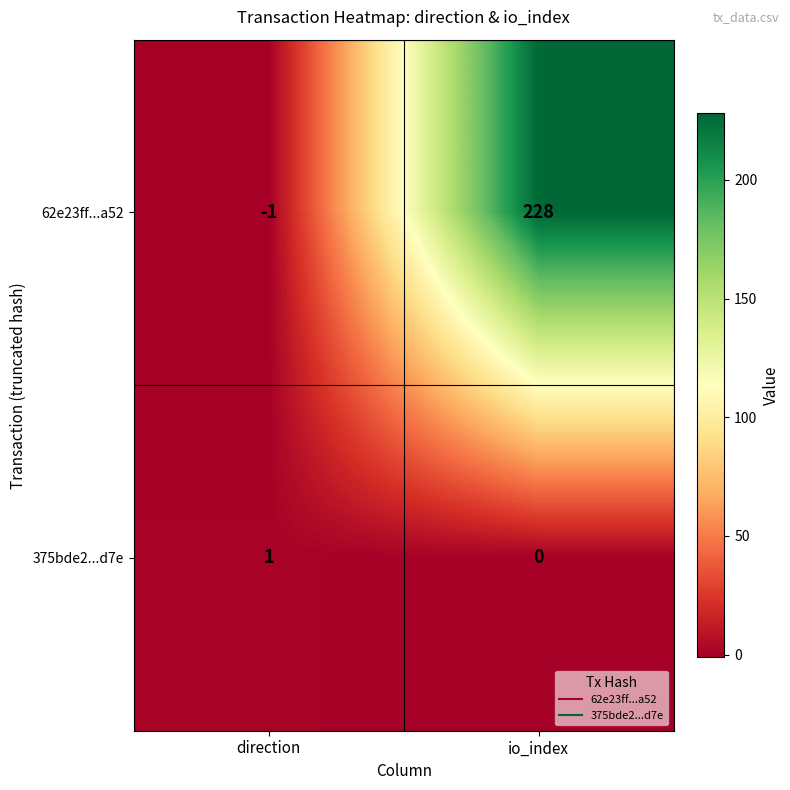

Count the number of data series in this chart.

2